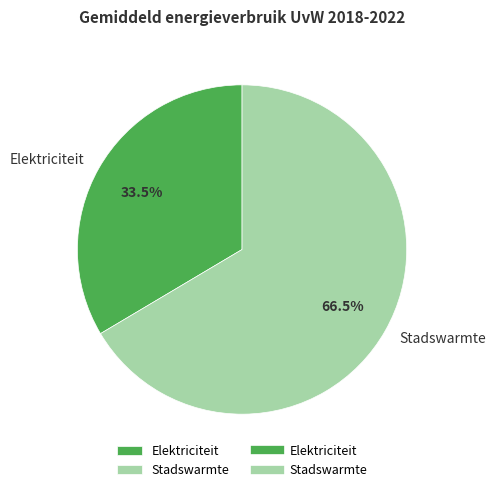

Which slice is the smallest?

Elektriciteit